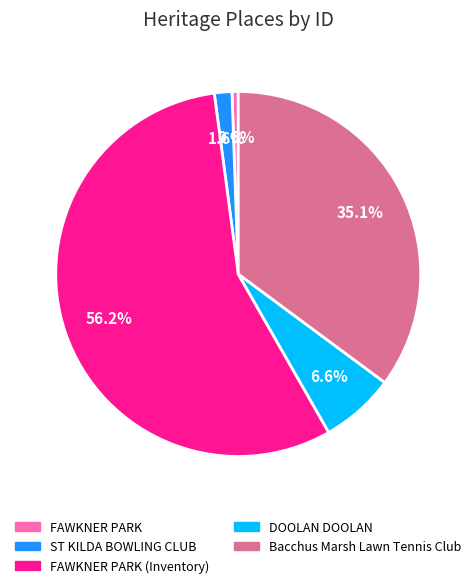

Does any single category account for the majority?

Yes